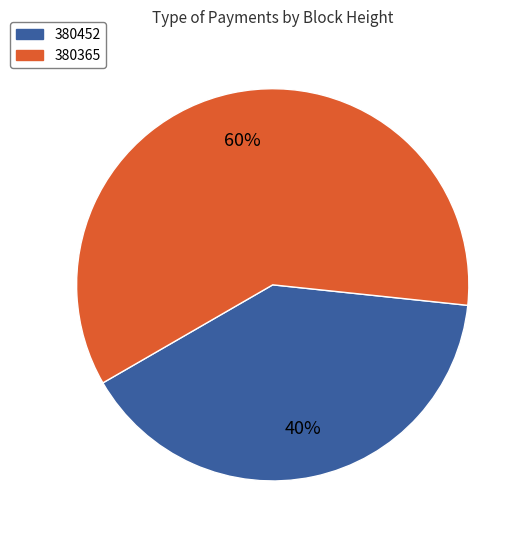

Which slice is the smallest?

380452